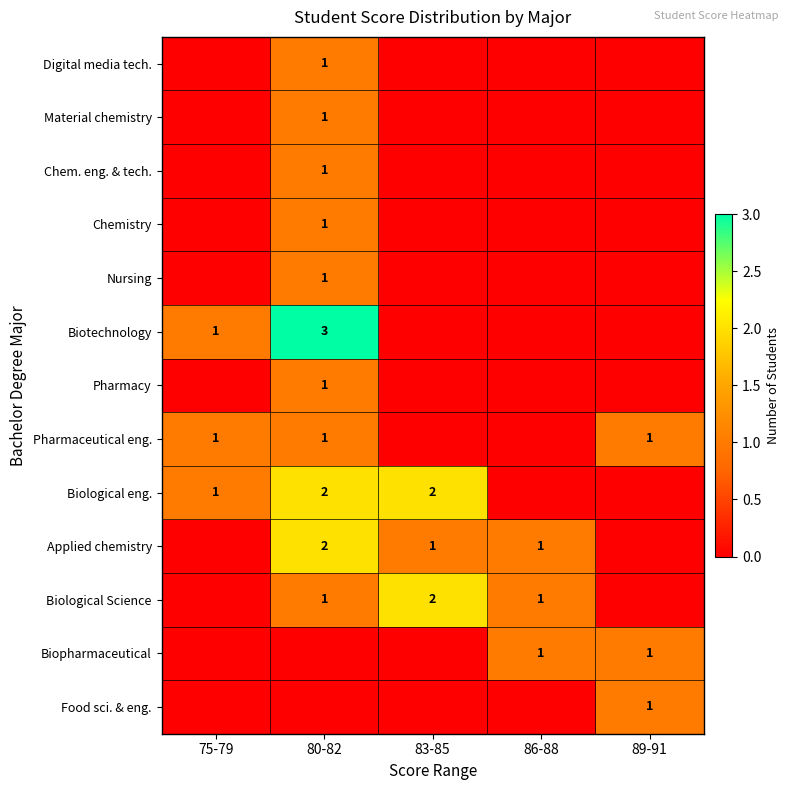

True or false: Biological eng. has a value of 2 at 80-82.

True